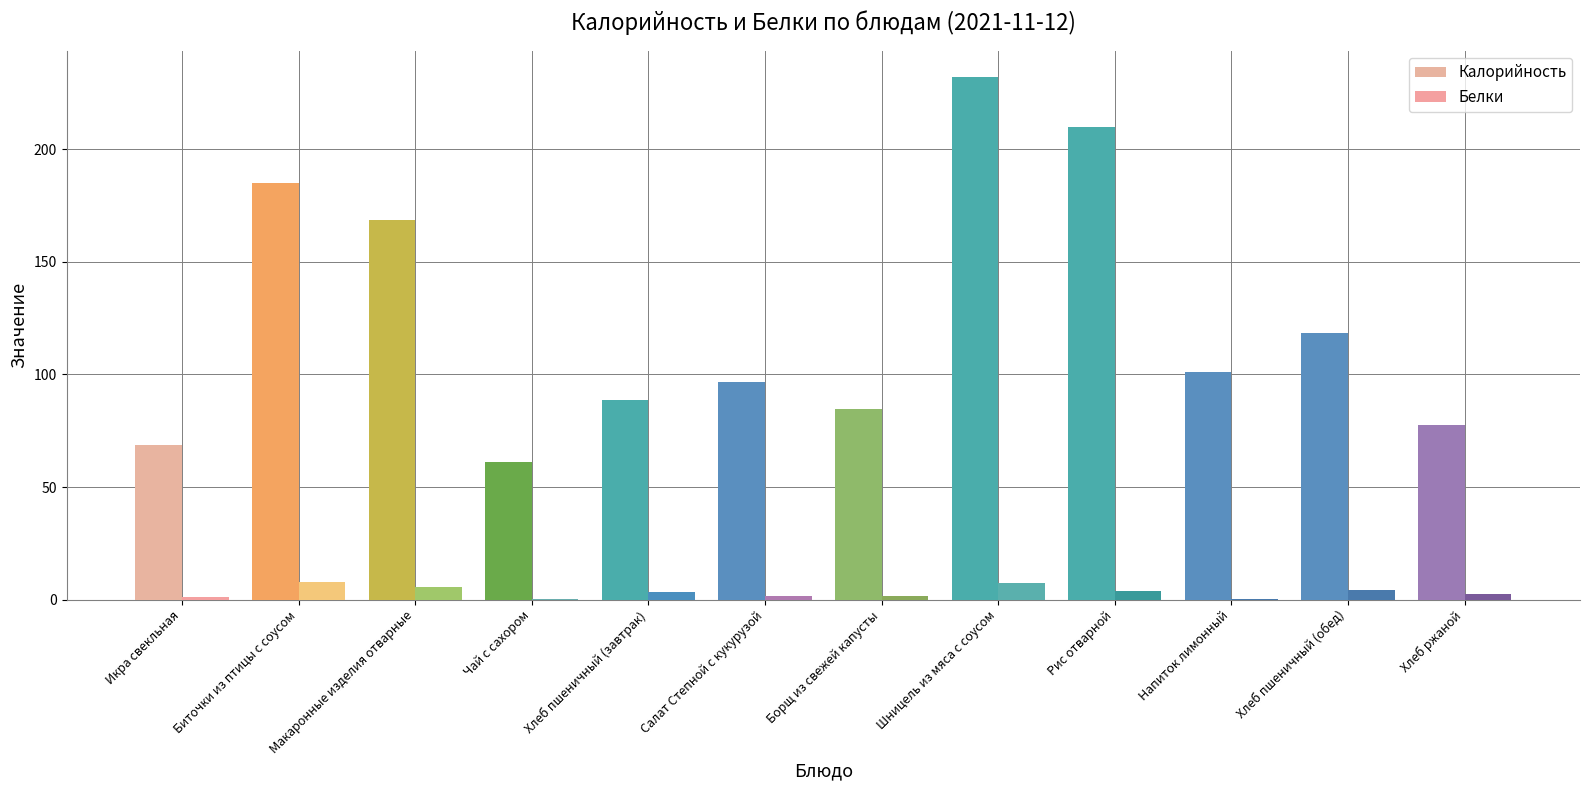

Which category has the lowest value across all series?

Напиток лимонный